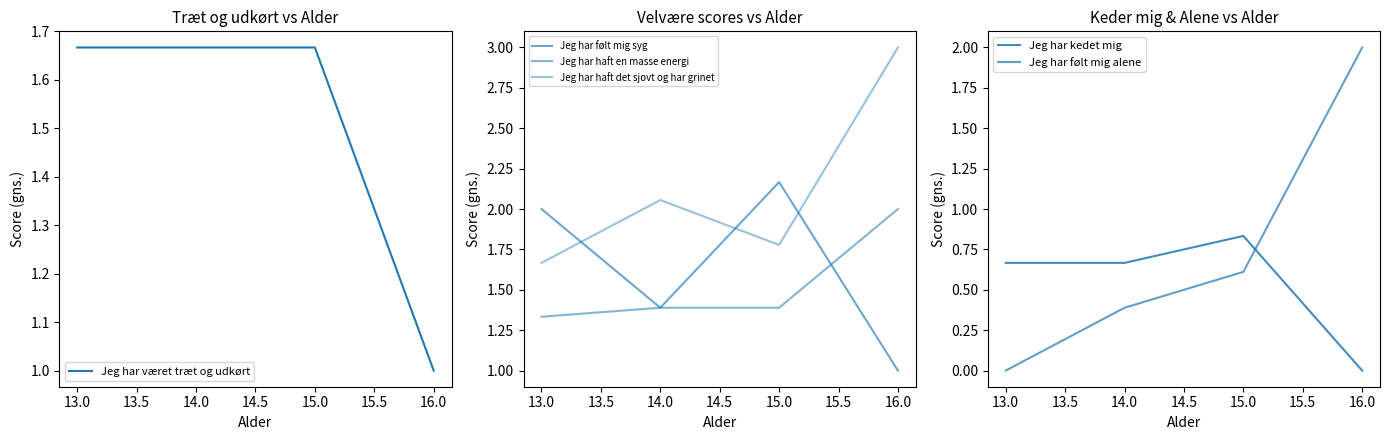

What is the highest value of the Jeg har følt mig syg series?

2.2